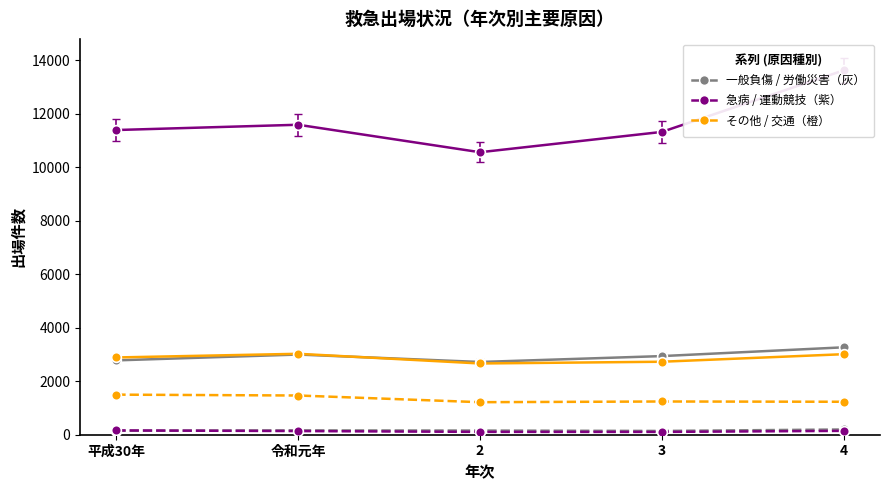

What is the sum of the 労働災害 values at 3 and 平成30年?

290